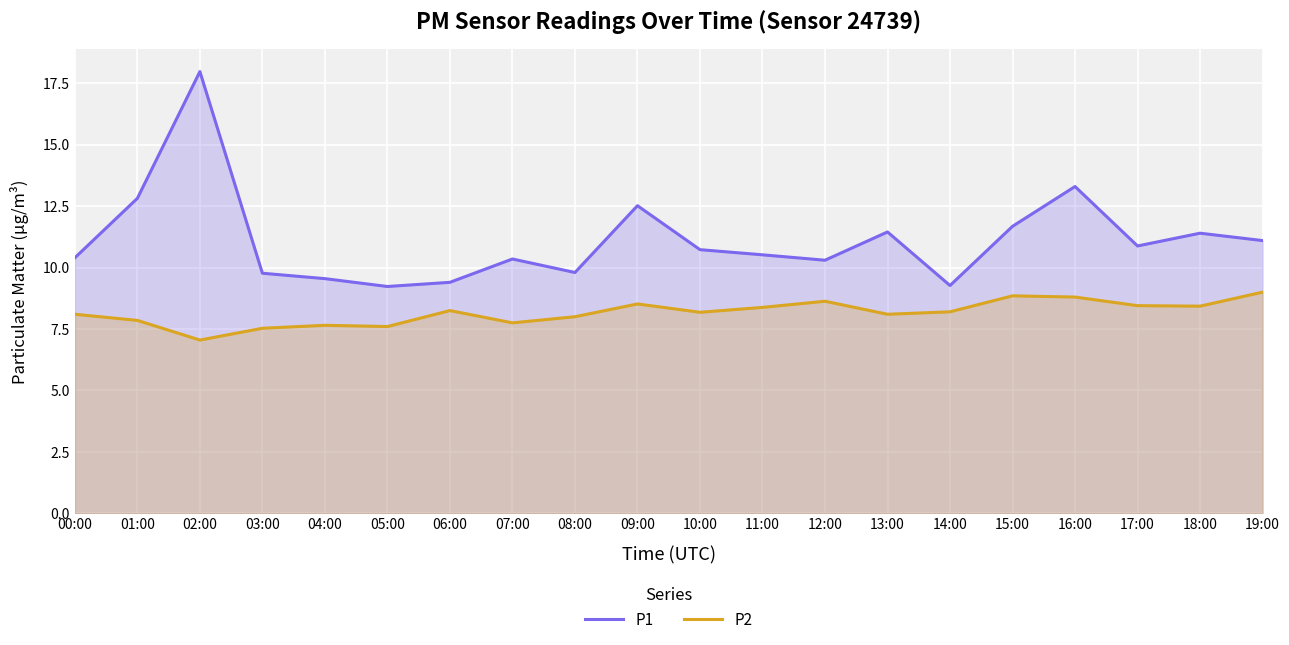

What is the difference between the second highest and minimum values in the P2 series?

1.8